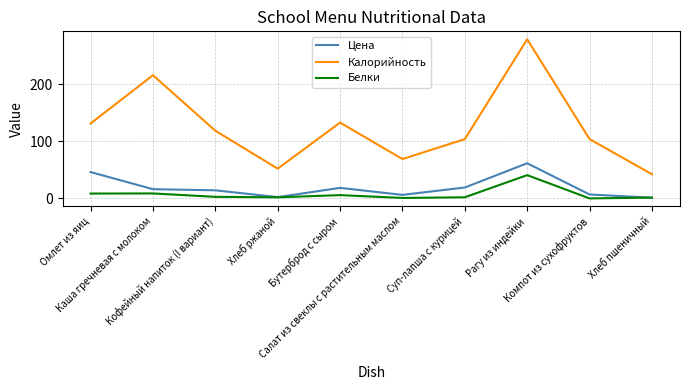

What is the greatest value displayed?

279.0